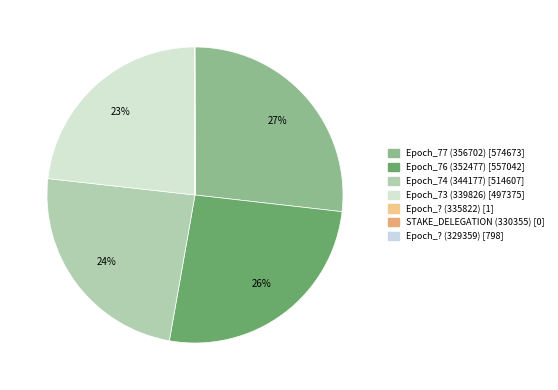

Does any single category account for the majority?

No